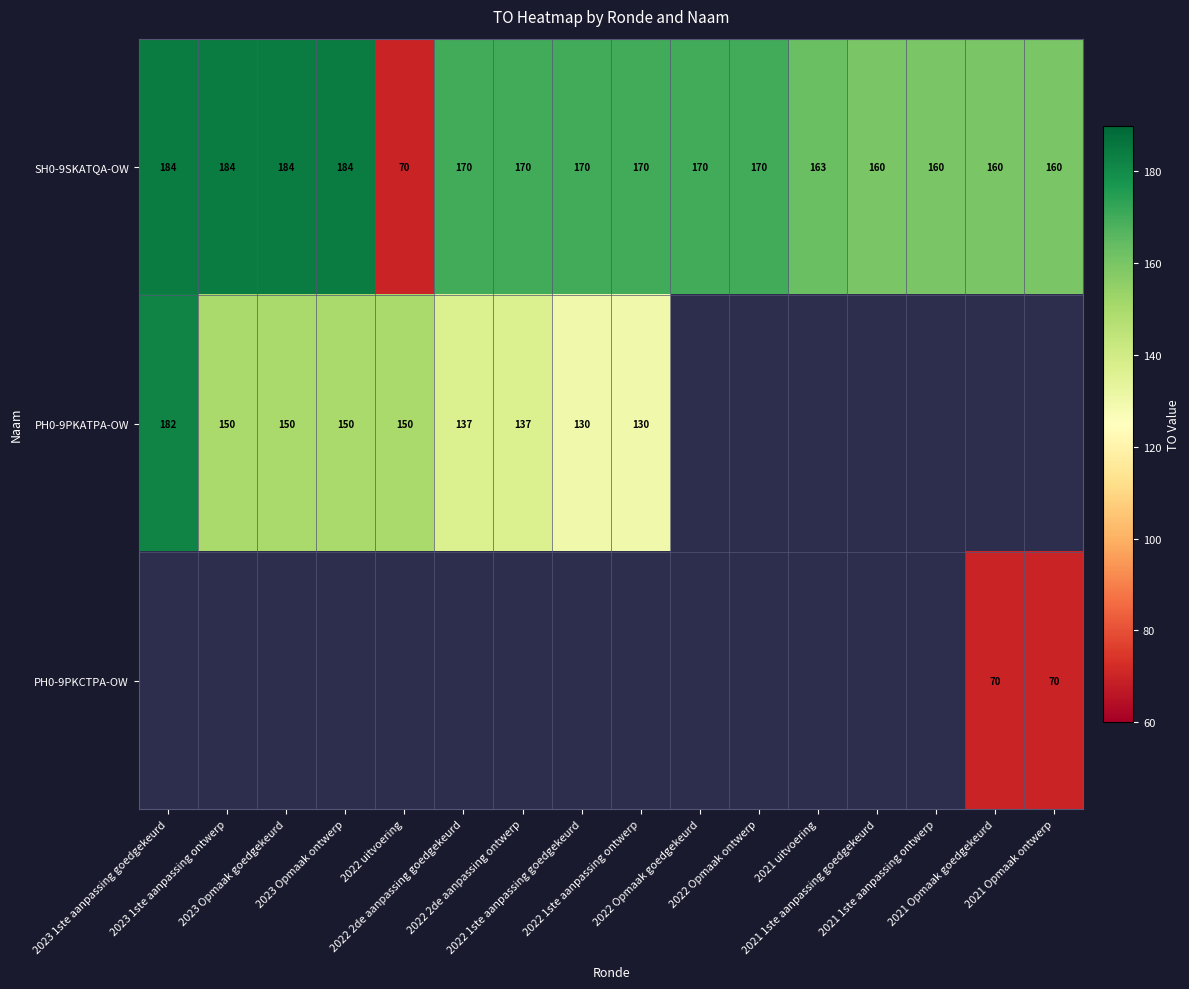

Where does the SH0-9SKATQA-OW series first go above 170?

2023 1ste aanpassing goedgekeurd